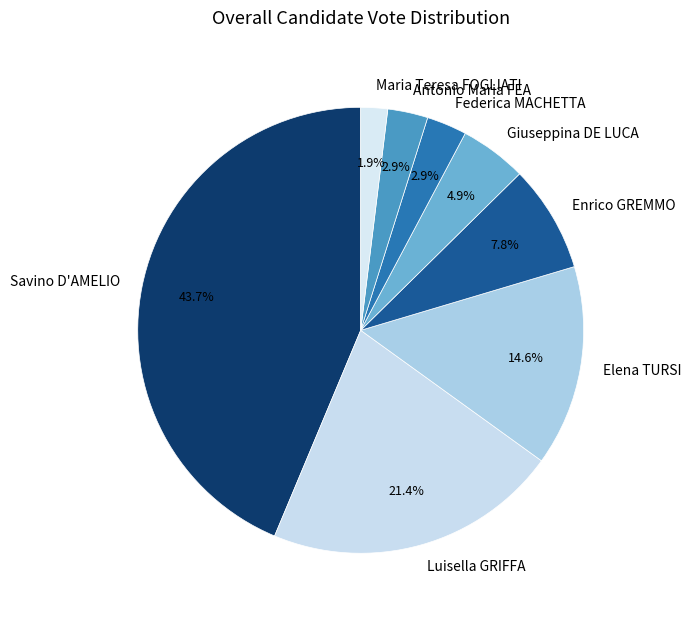

To the nearest percent, what is the combined percentage of Giuseppina DE LUCA and Antonio Maria FEA?

8%